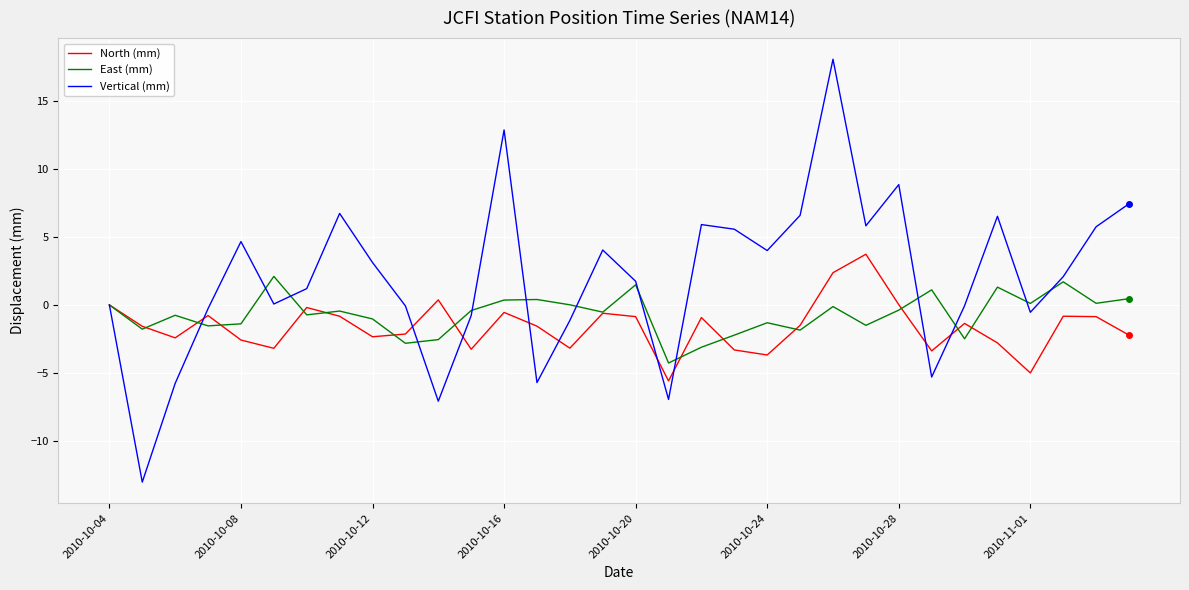

How many interior local peaks does the Vertical (mm) series have?

8